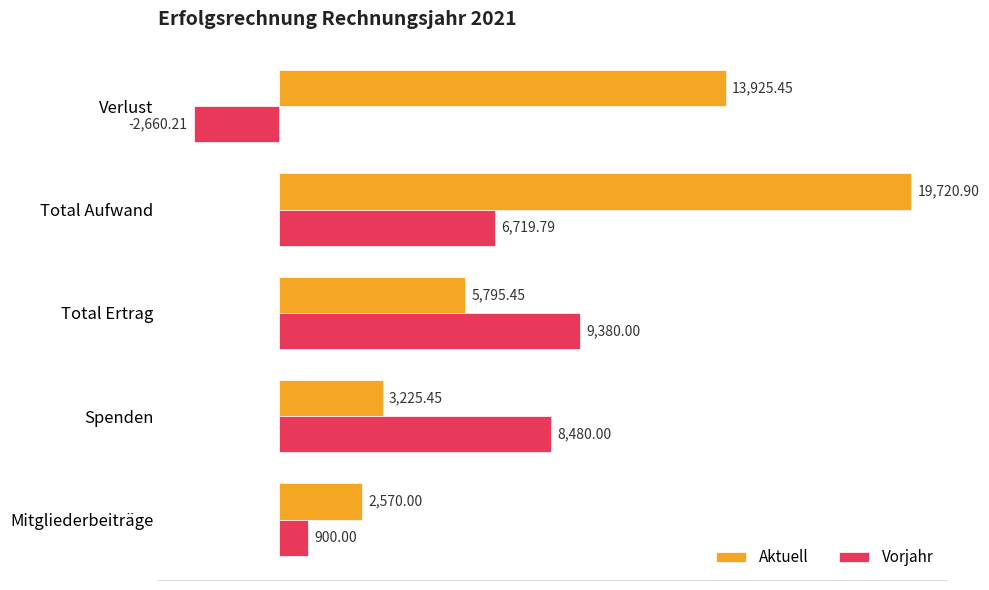

What is the maximum value for Vorjahr?

9380.0